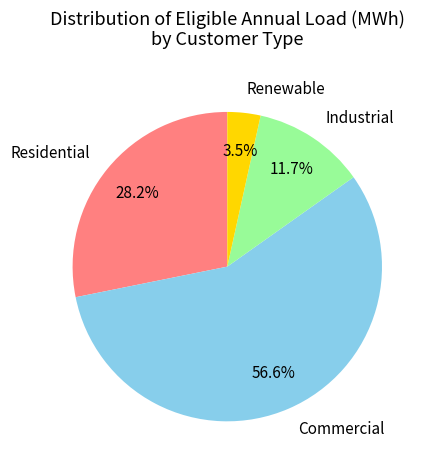

How many segments does this pie chart have?

4